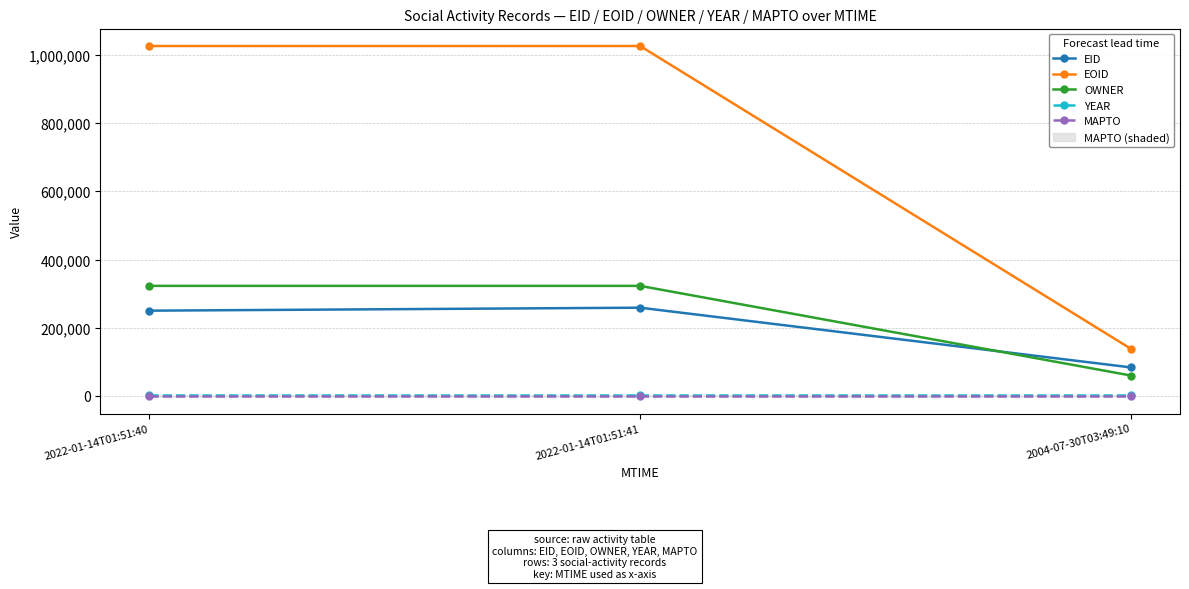

Which label corresponds to the largest value in the chart?

2022-01-14T01:51:41